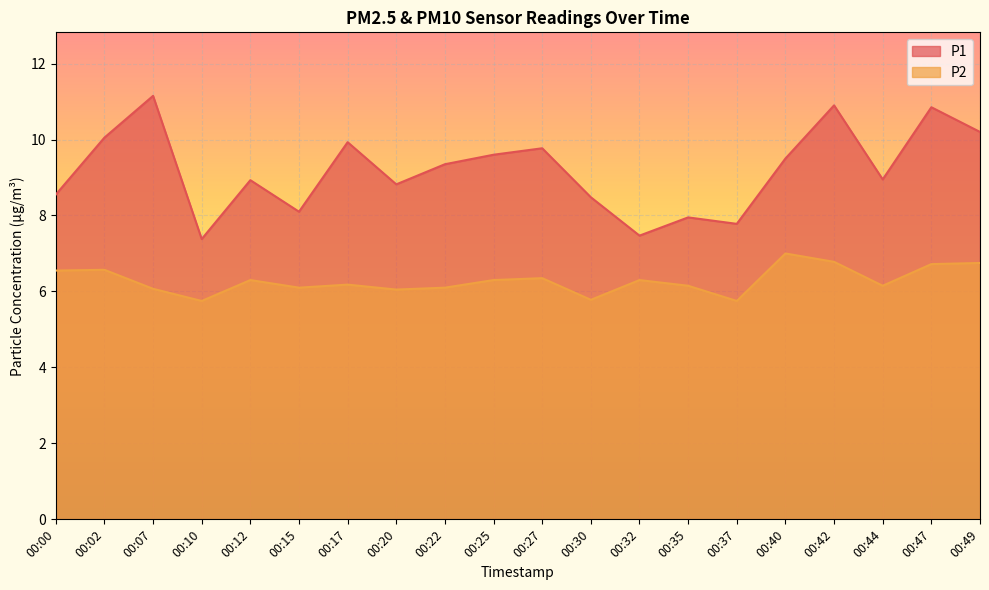

Where is the first local maximum for P2?

00:02